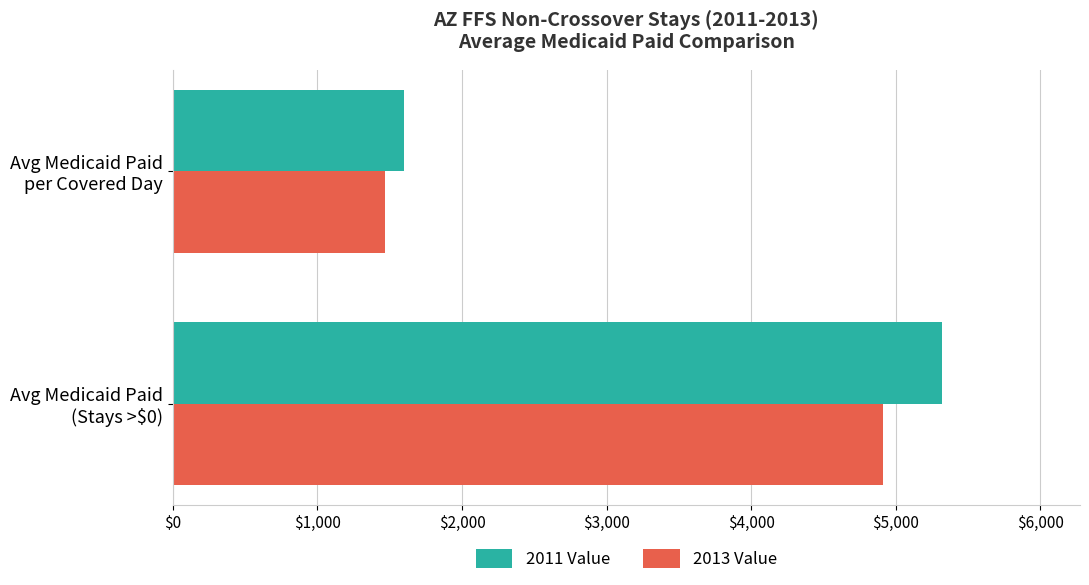

What is the highest value of the 2011 Value series?

5316.2